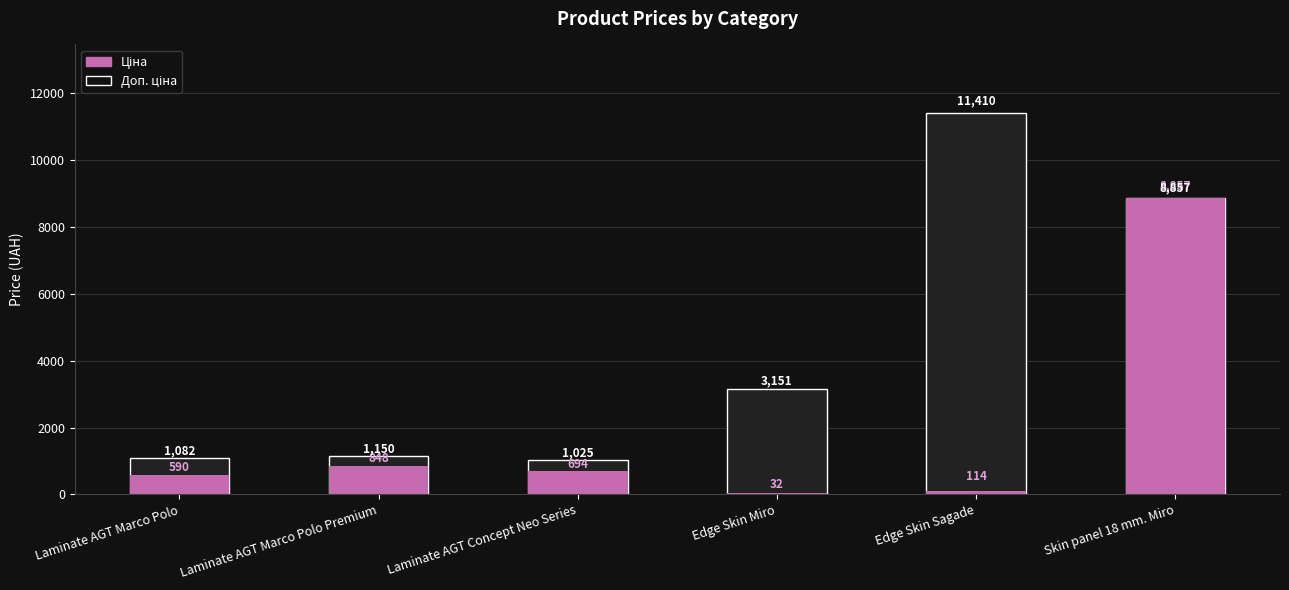

Is the value of Ціна at Laminate AGT Marco Polo greater than the value of Доп. ціна at Laminate AGT Concept Neo Series?

No